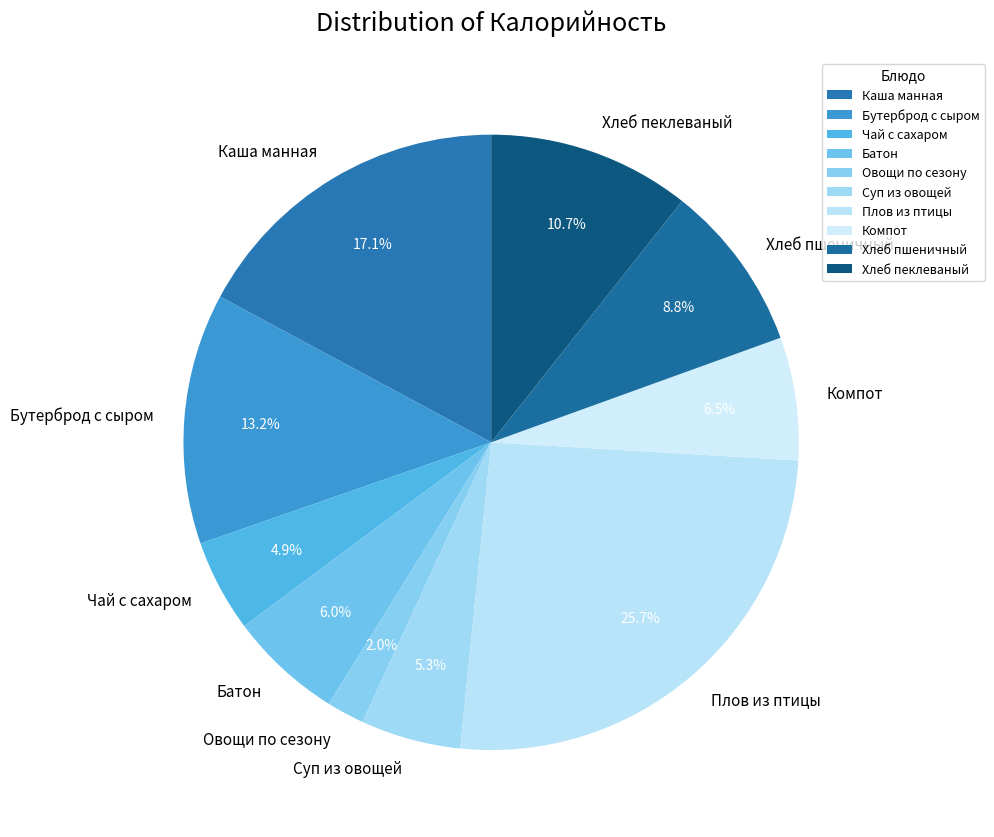

Is it true that Плов из птицы is 37% of the pie?

False